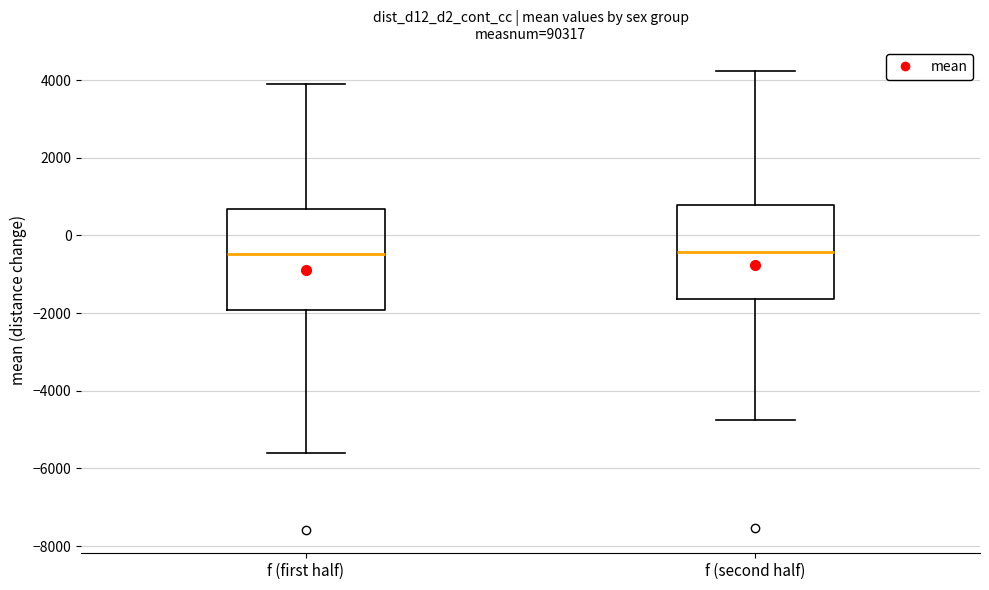

Reading left to right, transcribe this box plot: for each box, give where its median line is, the range the box spans, and where its two whiskers end, as read against the y-axis. The values are not printed on the chart, so give them approximately, as read against the axis.

f (first half): median -400, box -2000 to 600, whiskers -5600 to 3800
f (second half): median -400, box -1600 to 800, whiskers -4800 to 4200